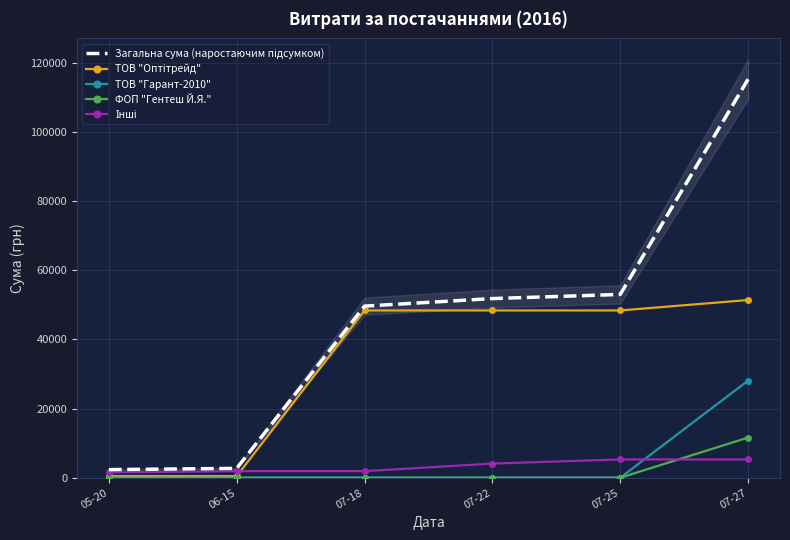

Reading right to left, transcribe all the data shown in this chart.

Загальна сума (наростаючим підсумком): 07-27=115223.1	07-25=53004.1	07-22=51808.1	07-18=49619.2	06-15=2715.2	05-20=2348.0
ТОВ "Оптітрейд": 07-27=51387.0	07-25=48370.0	07-22=48370.0	07-18=48370.0	06-15=466.0	05-20=466.0
ТОВ "Гарант-2010": 07-27=28082.0	07-25=0.0	07-22=0.0	07-18=0.0	06-15=0.0	05-20=0.0
ФОП "Гентеш Й.Я.": 07-27=11611.0	07-25=0.0	07-22=0.0	07-18=0.0	06-15=0.0	05-20=0.0
Інші: 07-27=5293.1	07-25=5293.1	07-22=4097.1	07-18=1908.2	06-15=1908.2	05-20=1541.0